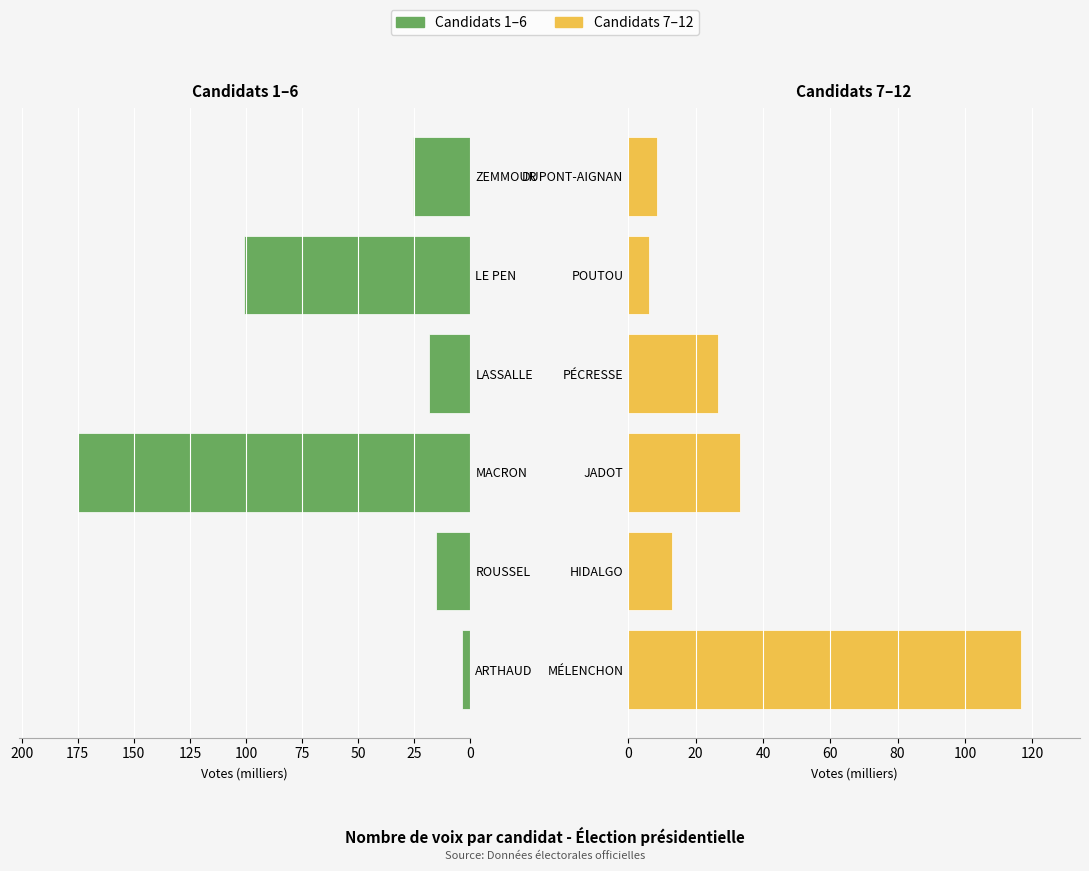

What value does the Candidats 1-6 series have at MACRON?

174.9